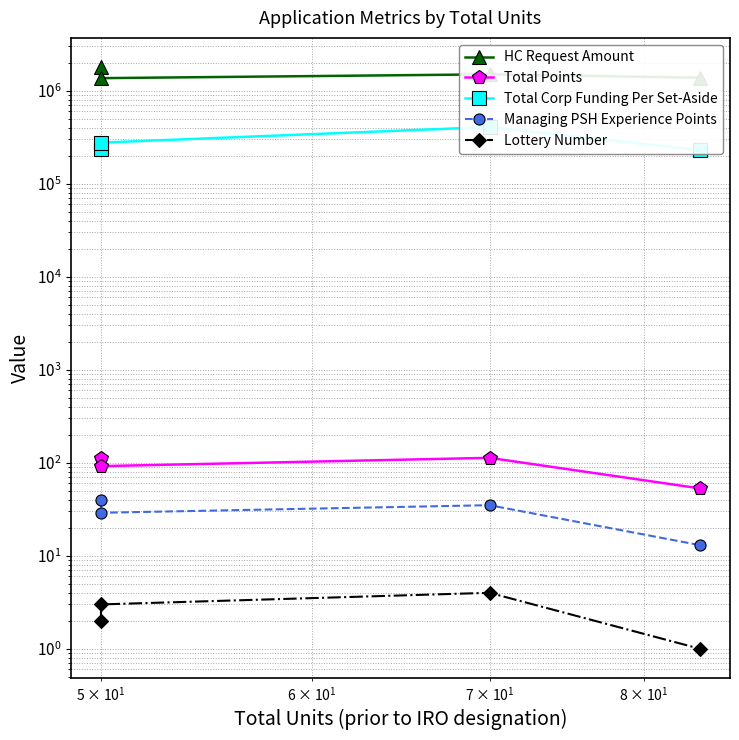

Which series has the largest total across all categories?

HC Request Amount